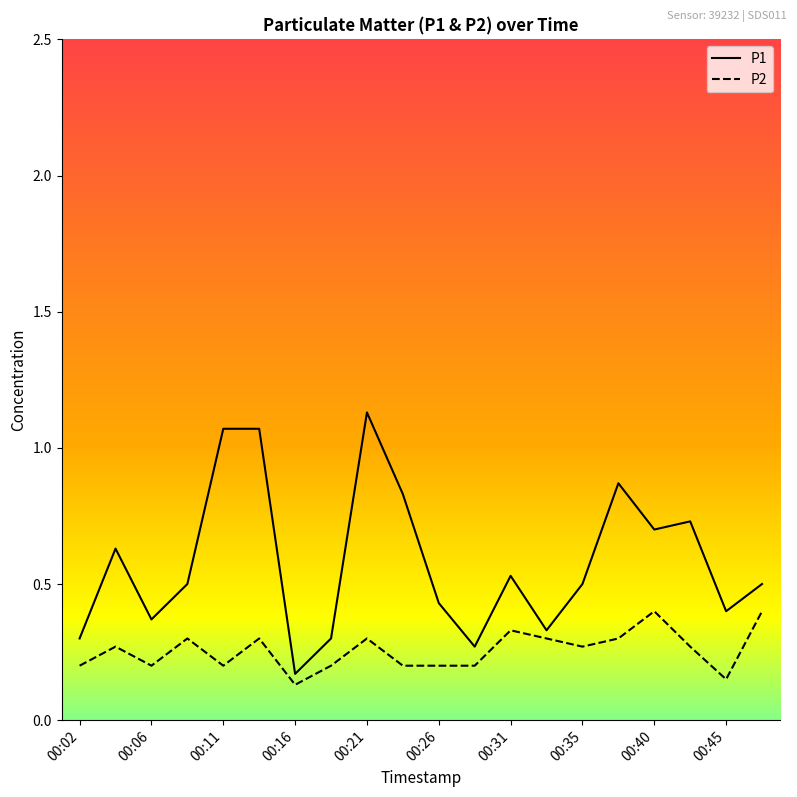

True or false: P1 and P2 intersect in this chart.

False